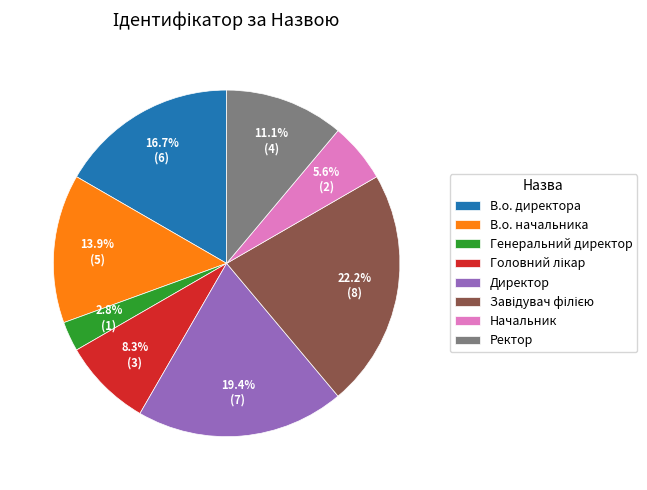

How many slices are in this pie chart?

8